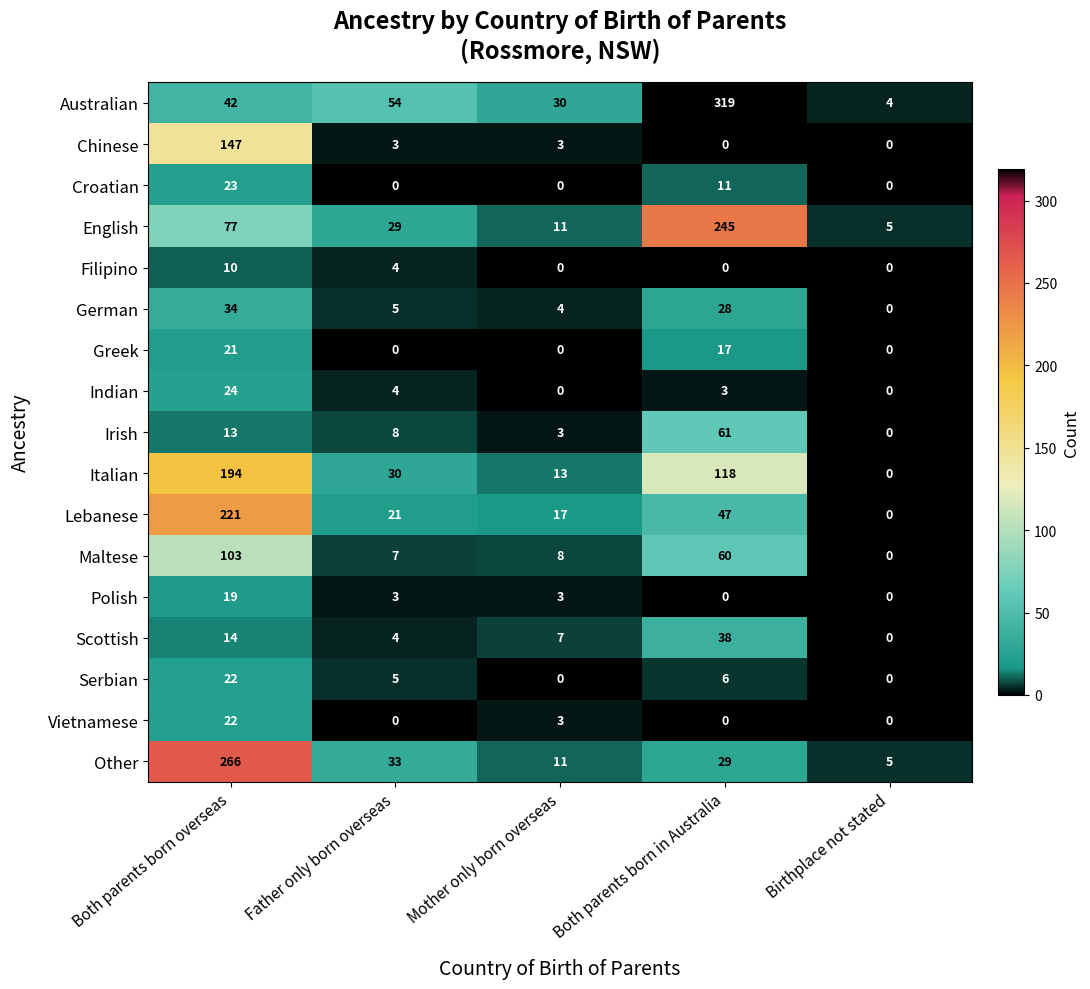

What is the sum of all Maltese values?

178